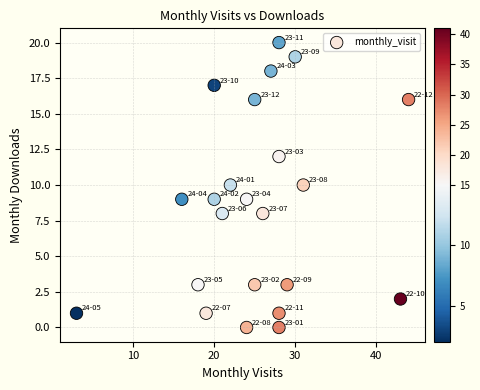

What is the range of X values (max minus min)?

41